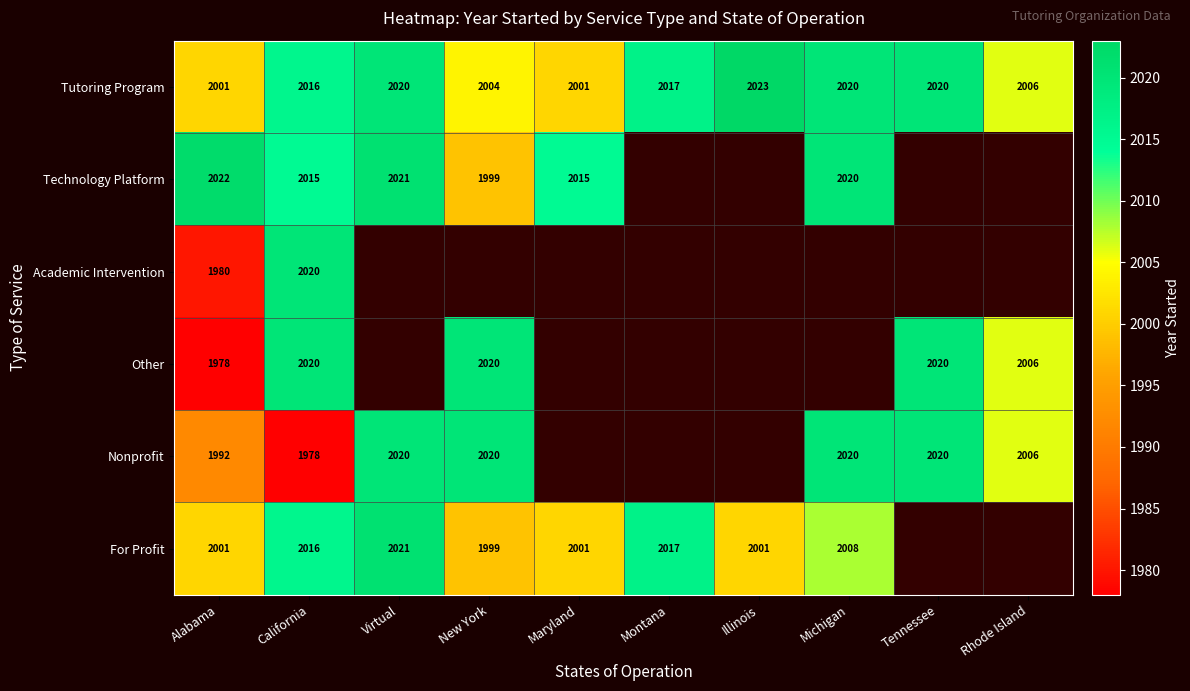

True or false: Nonprofit has a value of 2020 at New York.

True